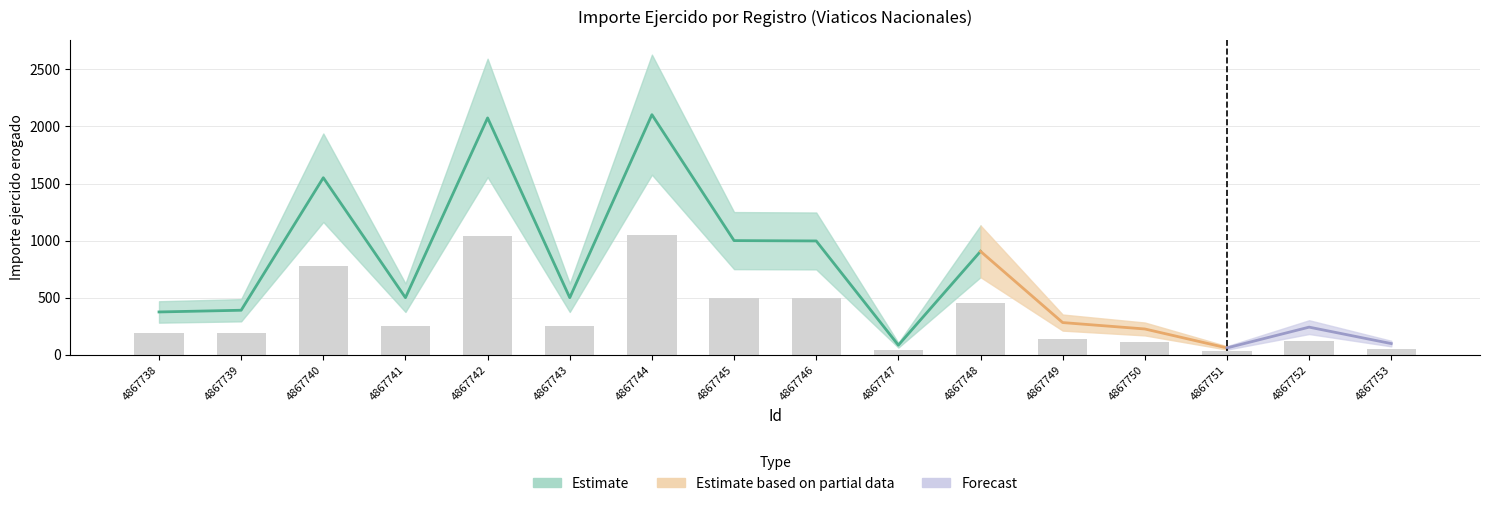

Read the value at 4867740.

775.3